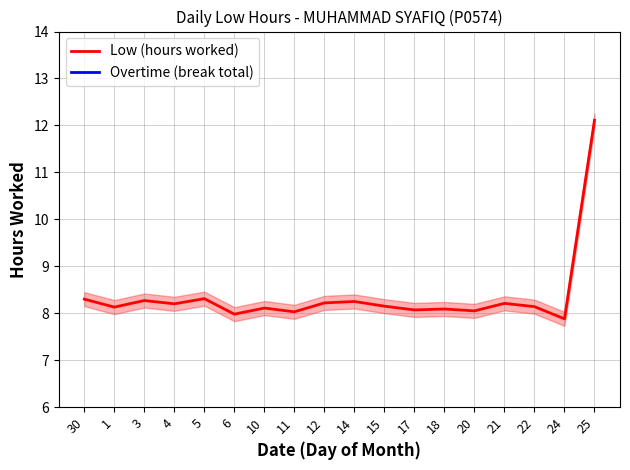

Which has a higher value, 25 or 20?

25